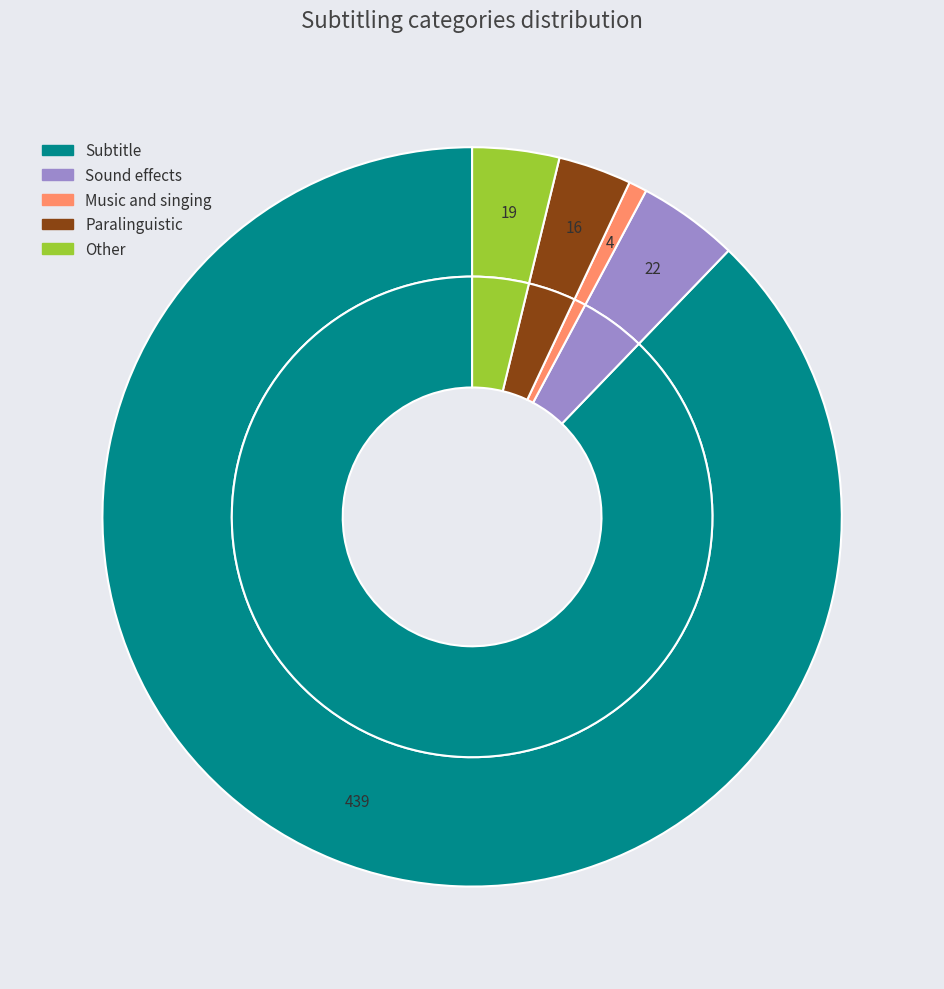

Which slice is the smallest?

Music and singing